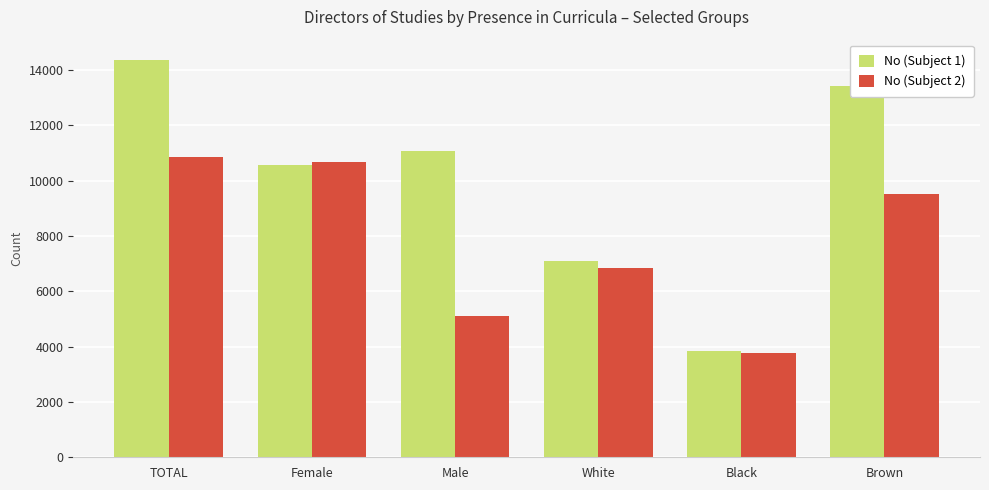

At which category does the chart reach its peak across all series?

TOTAL